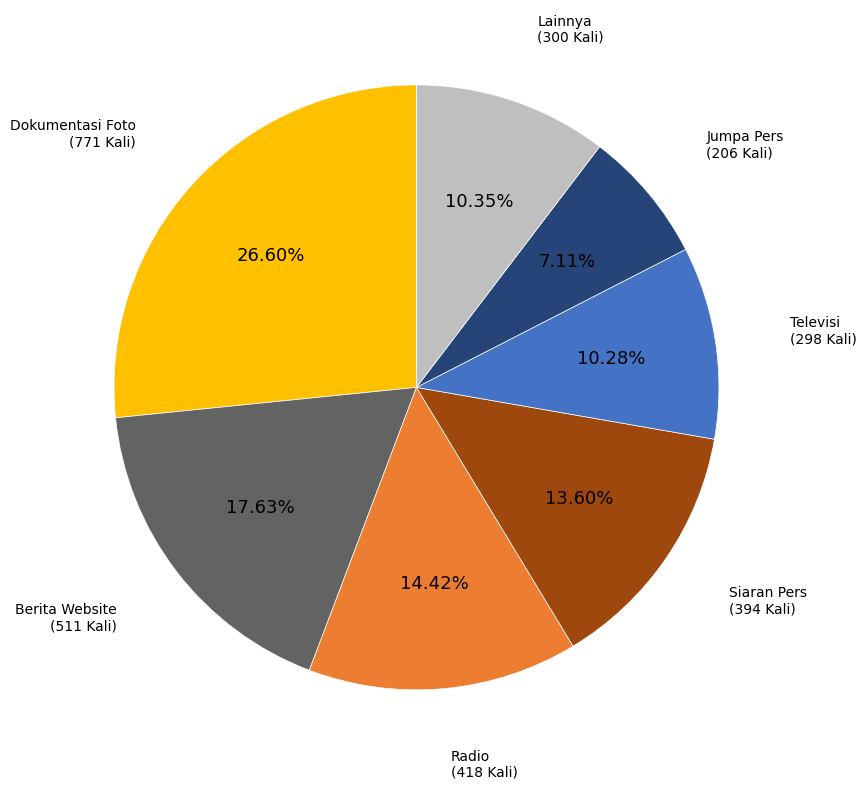

True or false: Berita Website accounts for 11% of the total.

False